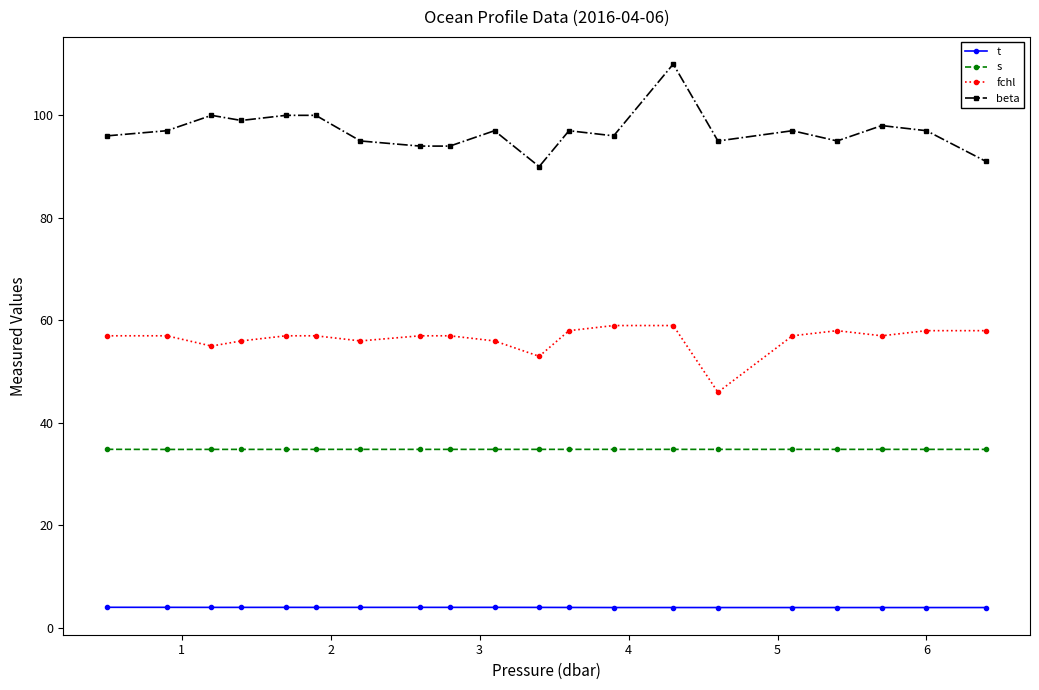

True or false: s and t cross at least once.

False